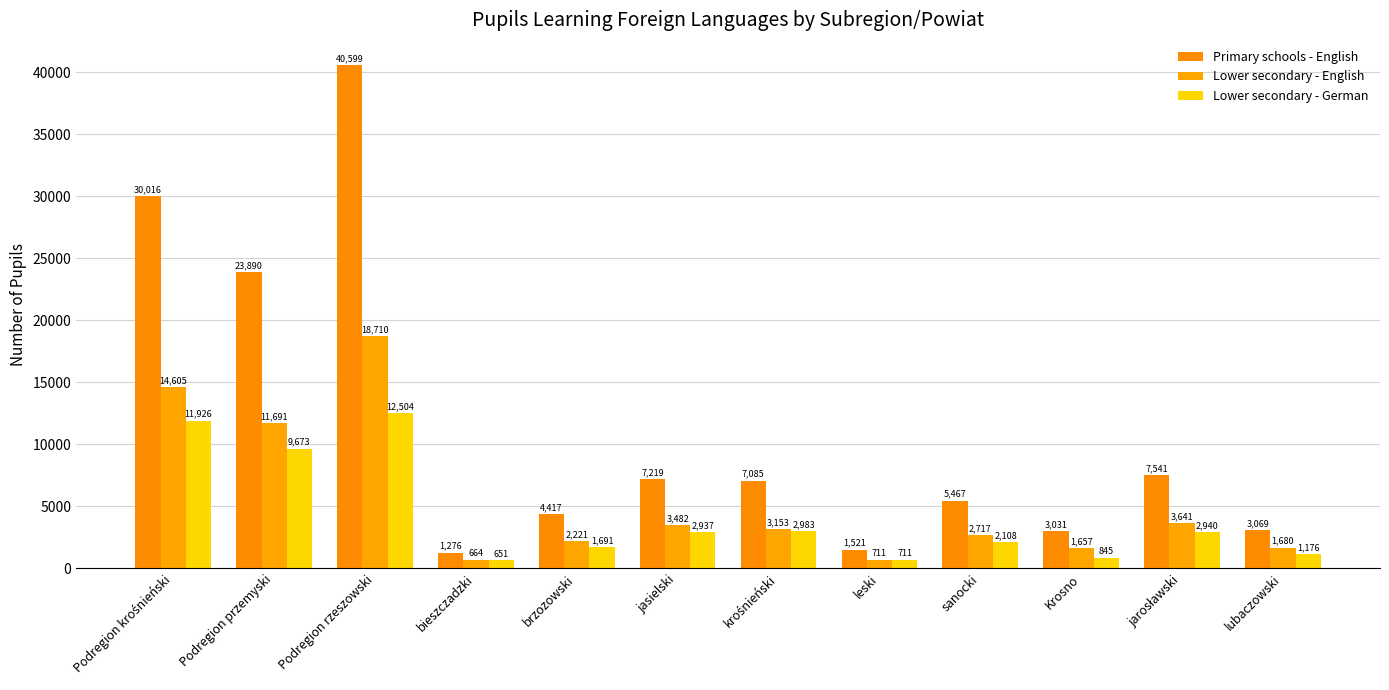

How many groups of bars are there?

12